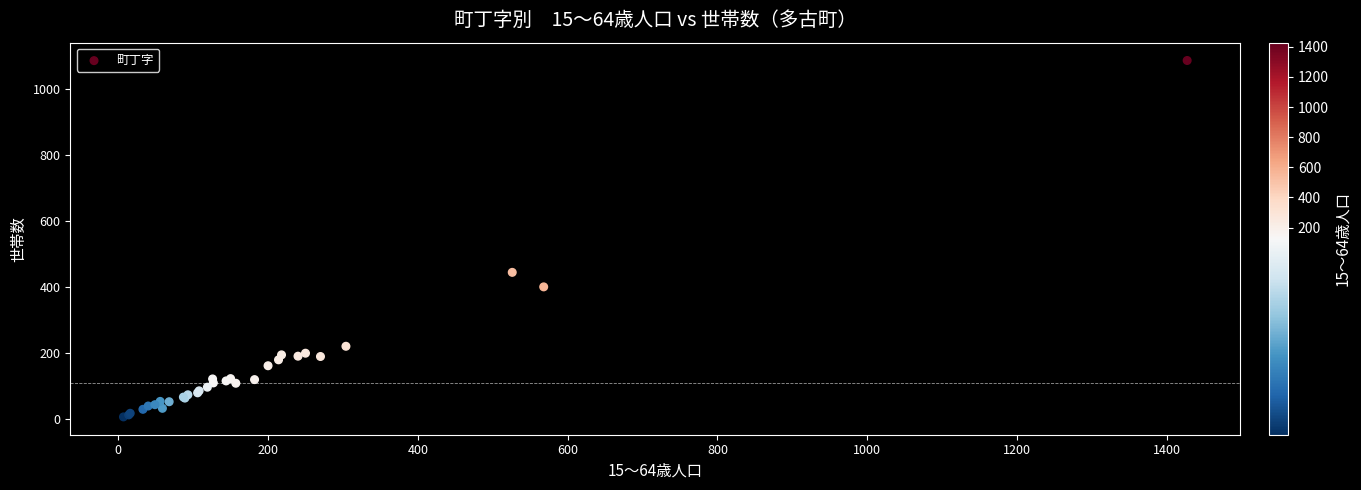

What Y value in the scatter plot is closest to 546?

444